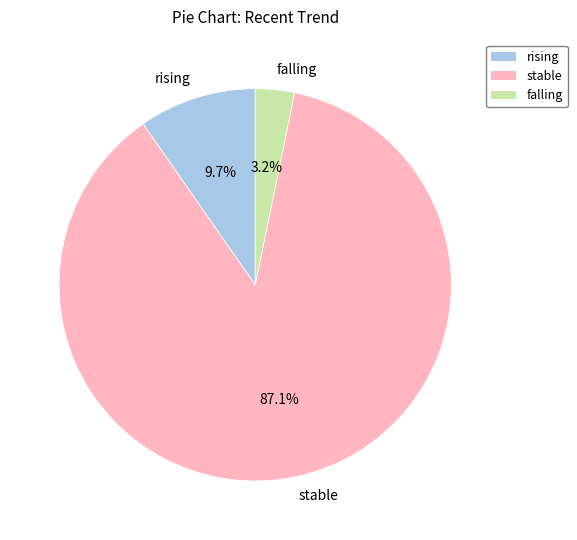

To the nearest percent, what is the difference between the stable and rising slice percentages?

77%